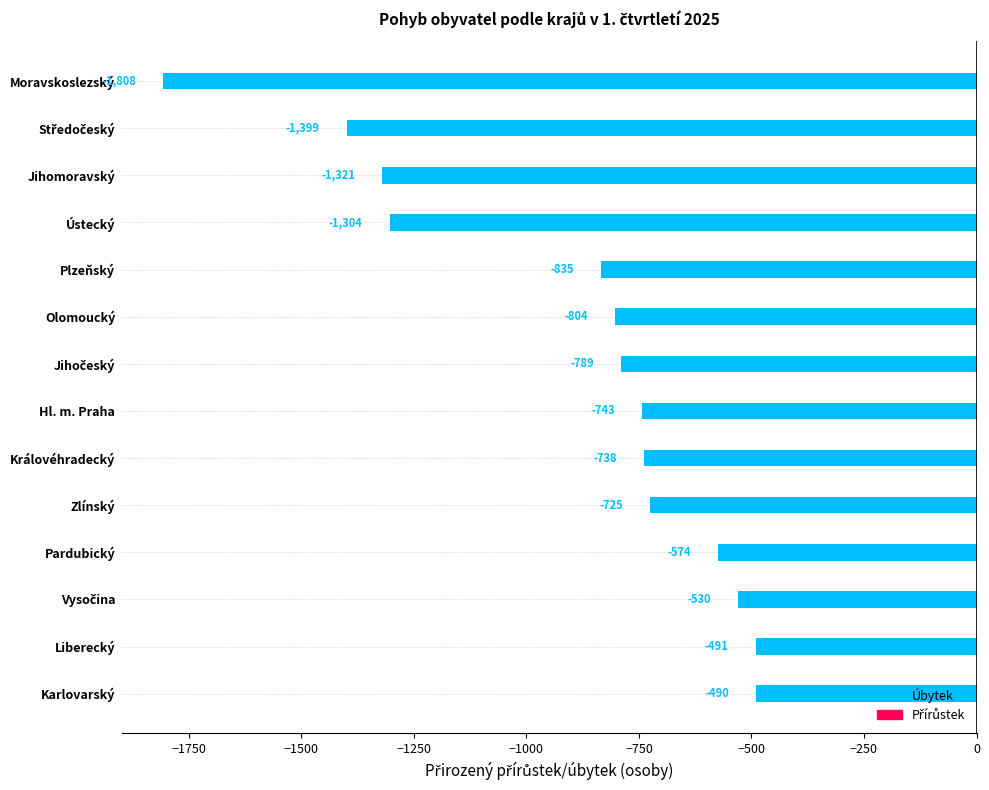

How many values are below -743?

7